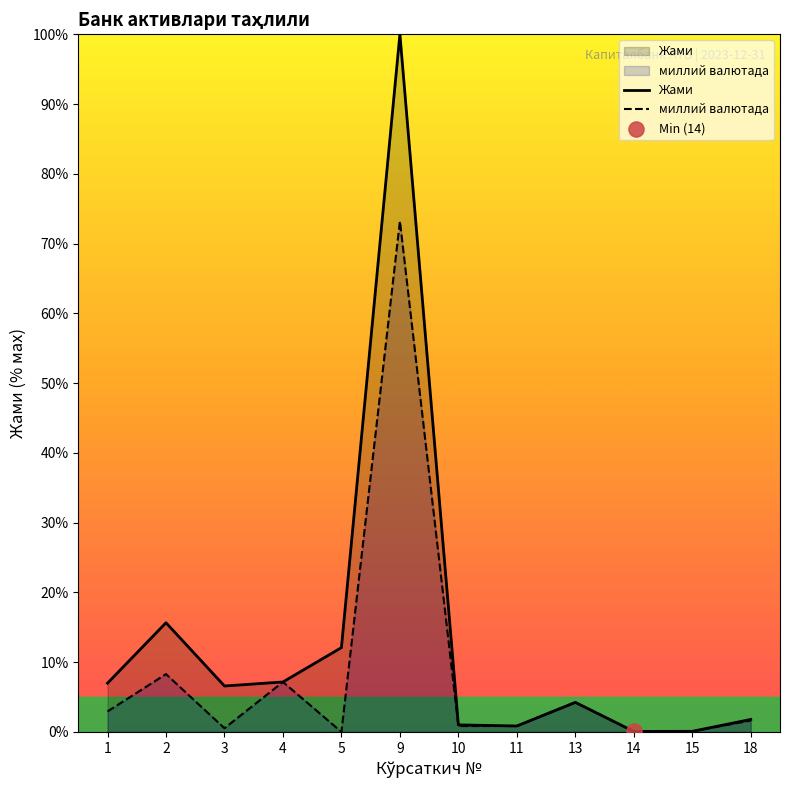

At how many categories does at least one series exceed 52?

1